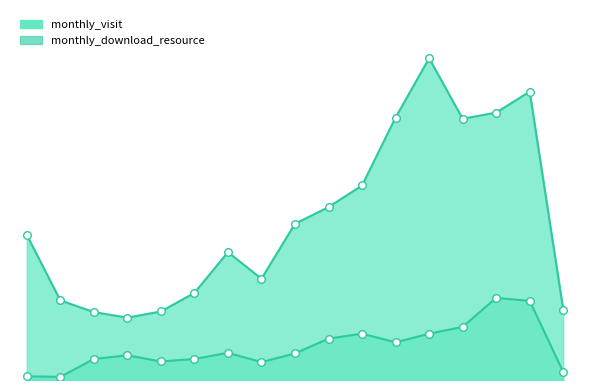

At how many categories does at least one series exceed 387?

5